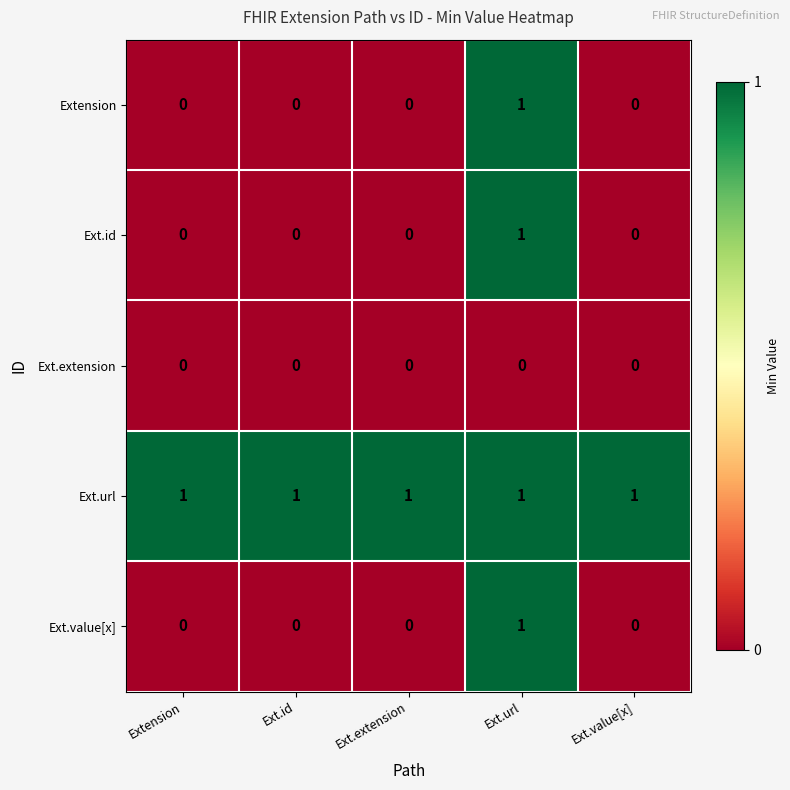

Which series has the largest total across all categories?

Ext.url